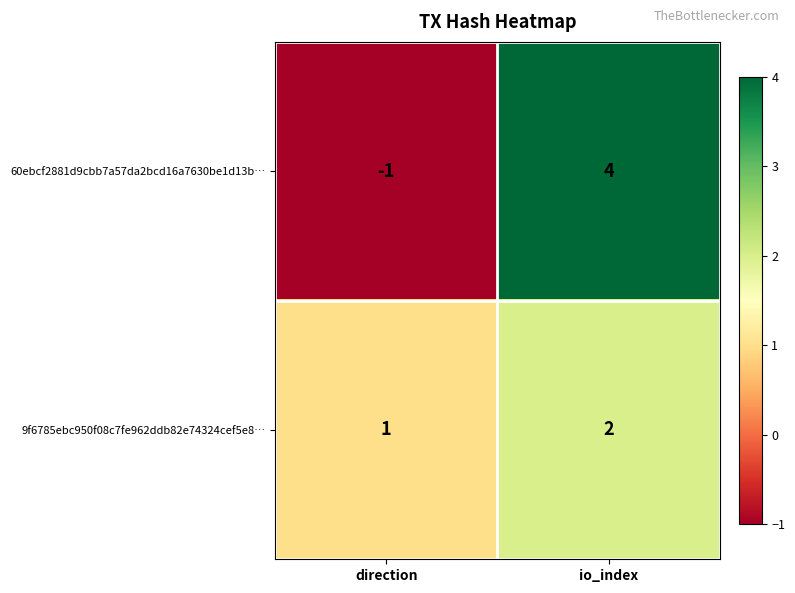

Reading right to left, list all the values displayed in this chart.

60ebcf2881d9cbb7a57da2bcd16a7630be1d13b…: io_index=4	direction=-1
9f6785ebc950f08c7fe962ddb82e74324cef5e8…: io_index=2	direction=1